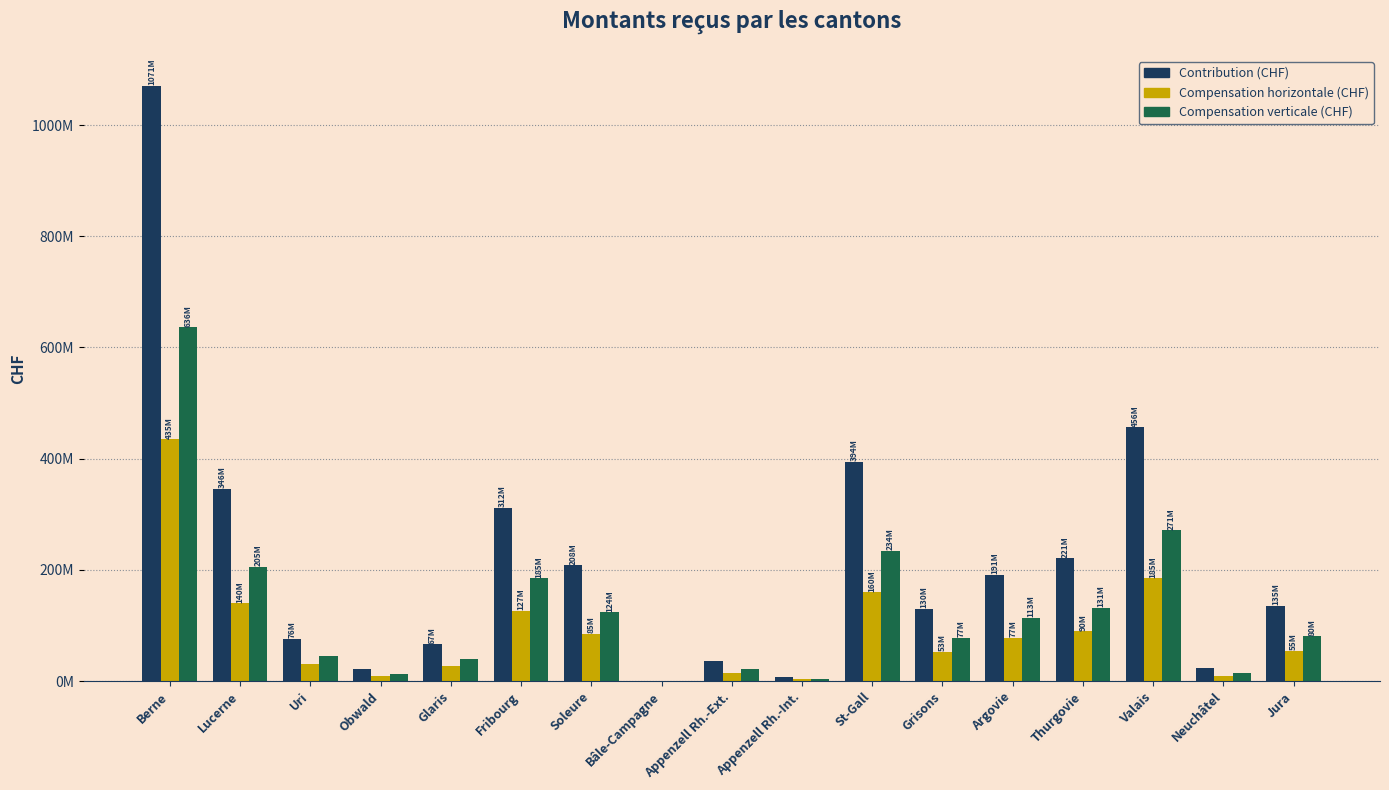

What is the difference between the maximum and minimum values in the Contribution (CHF) series?

1070234403.3